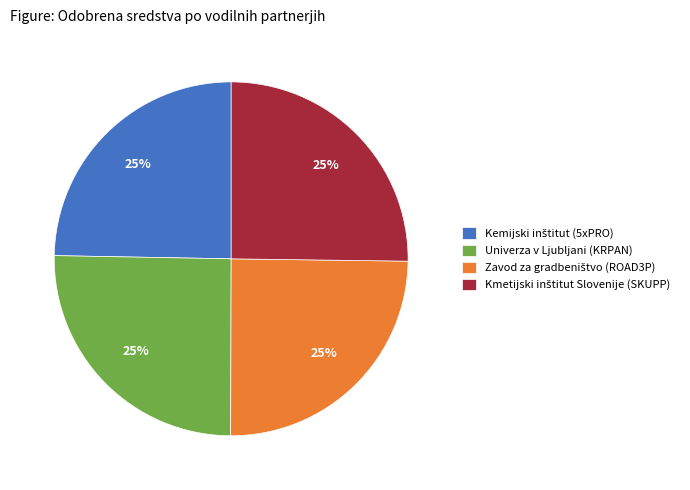

Does any single category account for the majority?

No